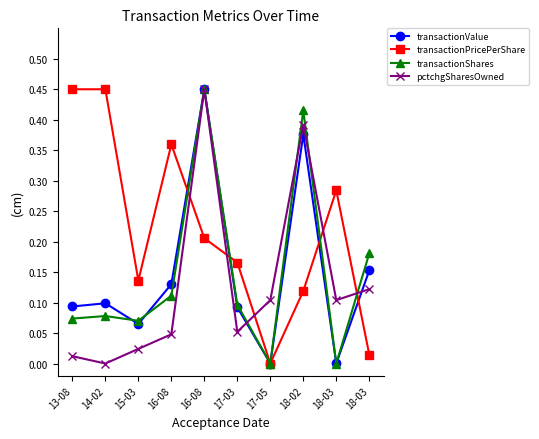

How many distinct data groups are displayed?

4